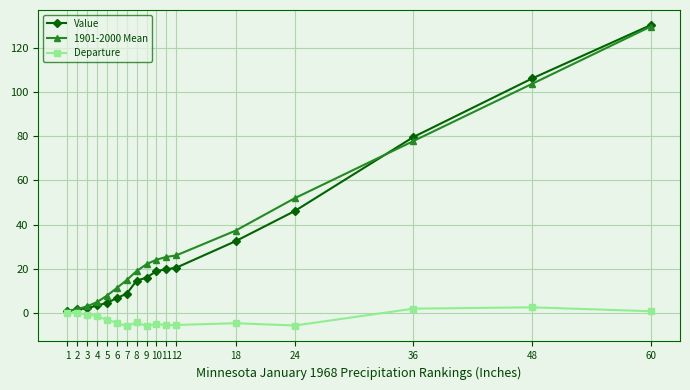

What is the greatest value displayed?

130.5